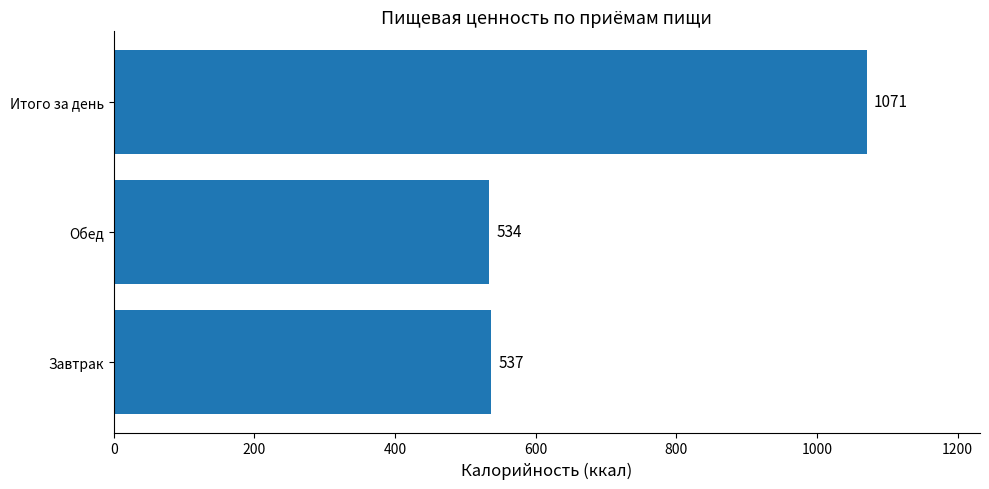

How many bars are there in total?

3